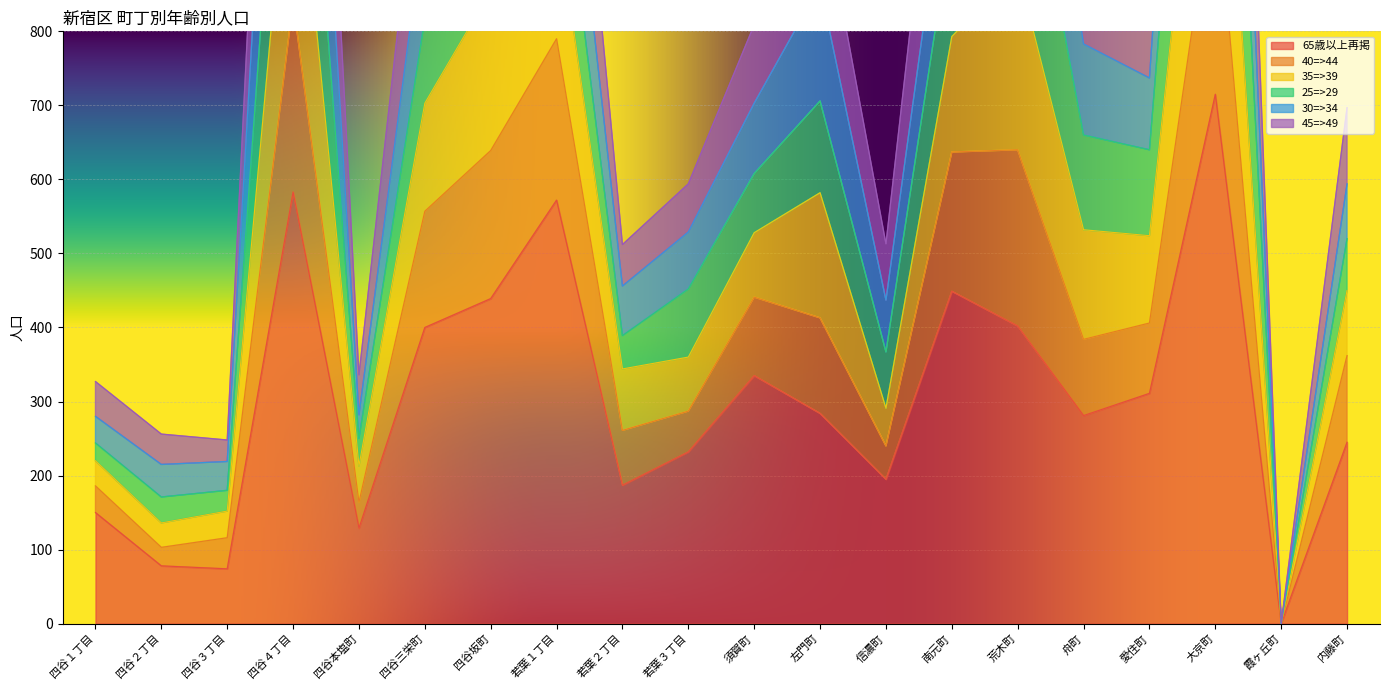

What is the sum of the 45=>49 values at 南元町 and 若葉３丁目?

1894